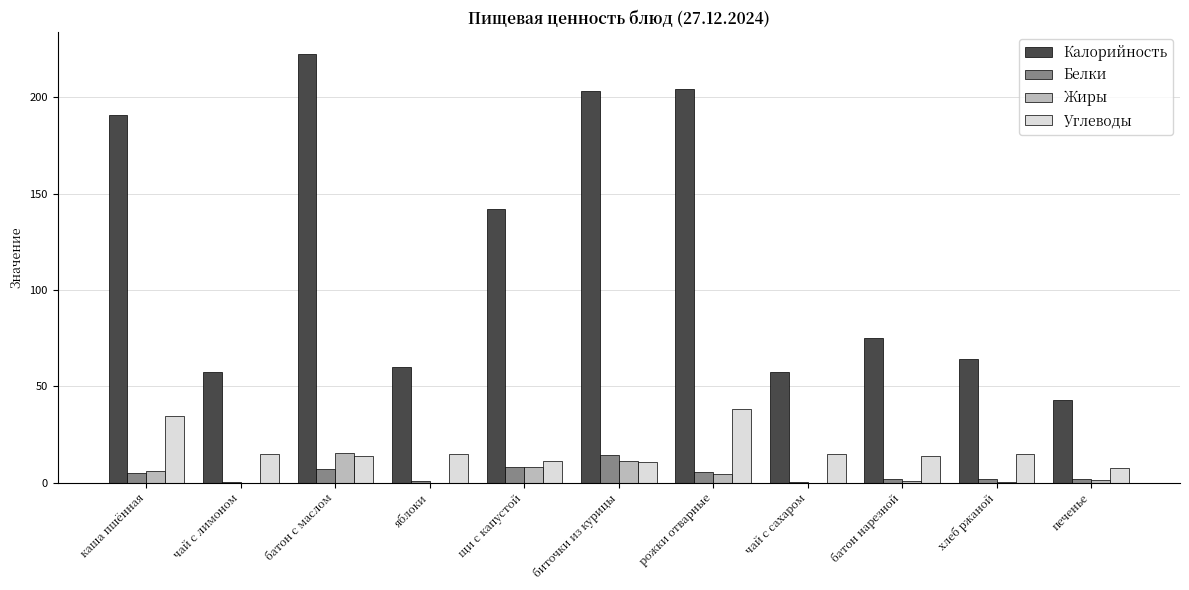

Is it true that Белки equals 8.0 at щи с капустой?

True